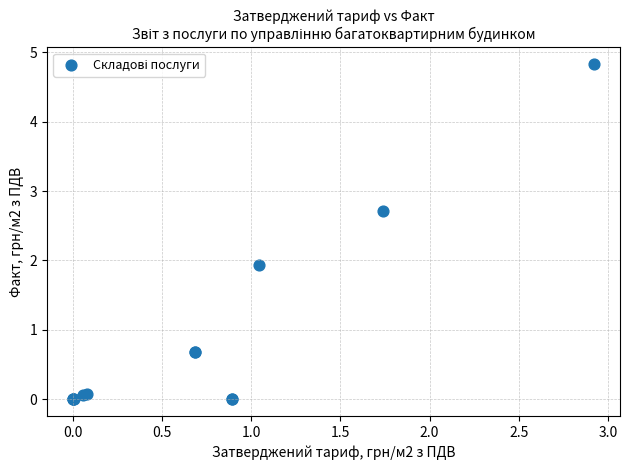

What Y value in the scatter plot is closest to 2?

1.9